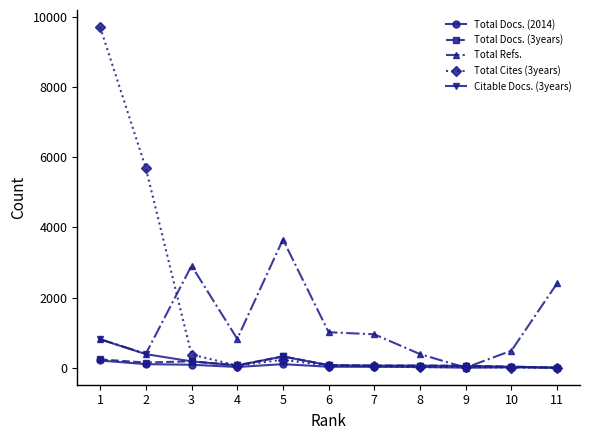

What is the highest value of the Total Docs. (2014) series?

205